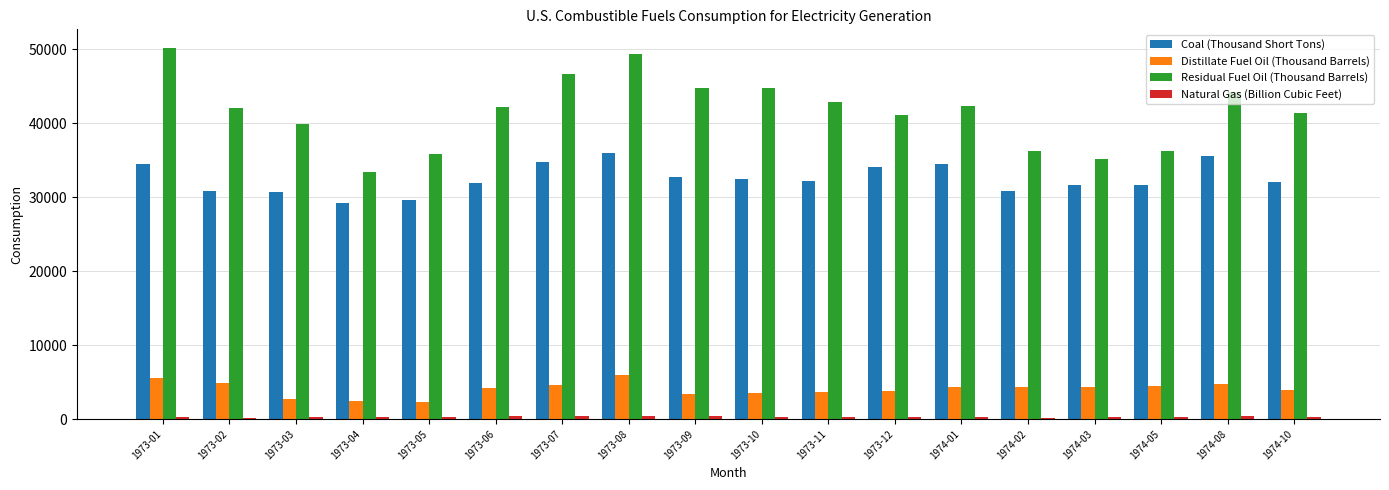

At how many categories does at least one series exceed 38303?

13